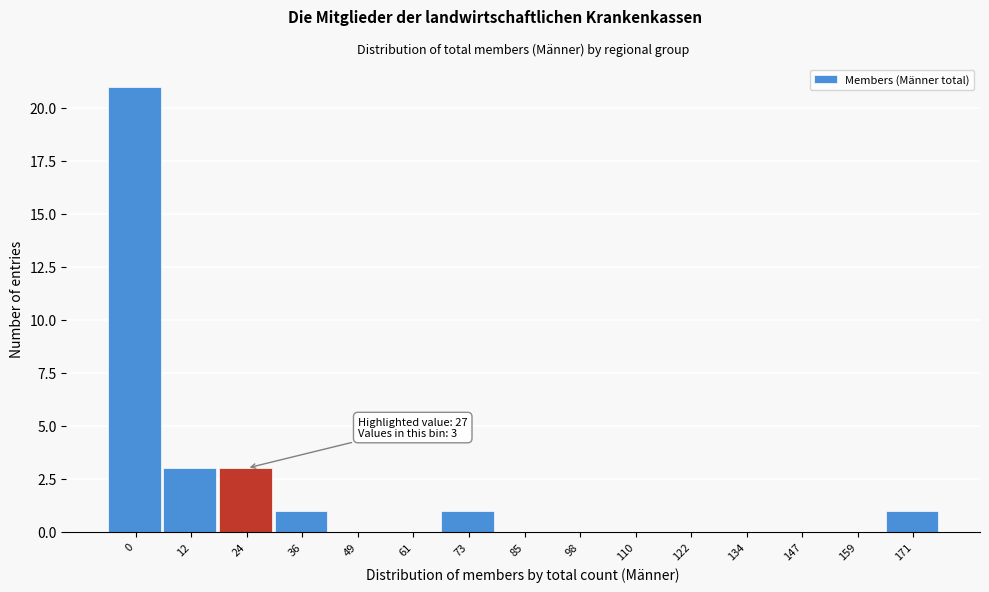

Reading left to right, list all the values displayed in this chart.

0=21	12=3	24=3	36=1	49=0	61=0	73=1	85=0	98=0	110=0	122=0	134=0	147=0	159=0	171=1